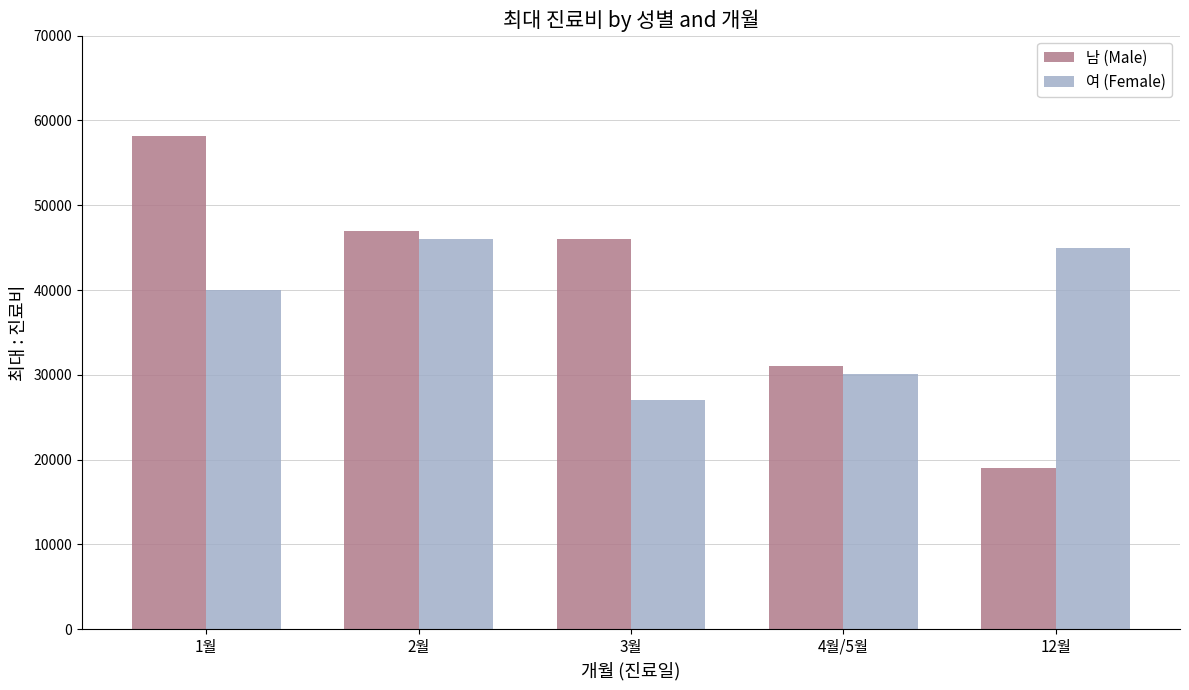

What are all the series names shown in the legend?

남 (Male), 여 (Female)